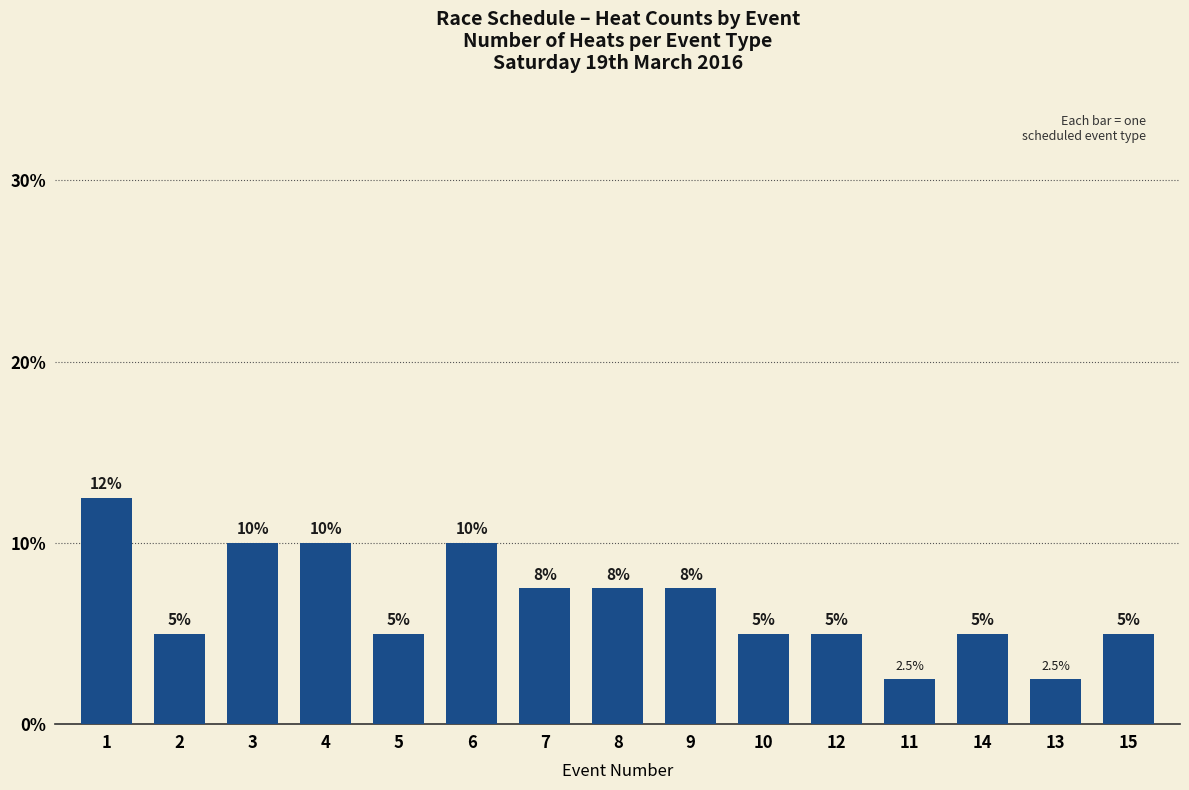

Reading left to right, transcribe all the data shown in this chart.

1=12.5	2=5.0	3=10.0	4=10.0	5=5.0	6=10.0	7=7.5	8=7.5	9=7.5	10=5.0	12=5.0	11=2.5	14=5.0	13=2.5	15=5.0